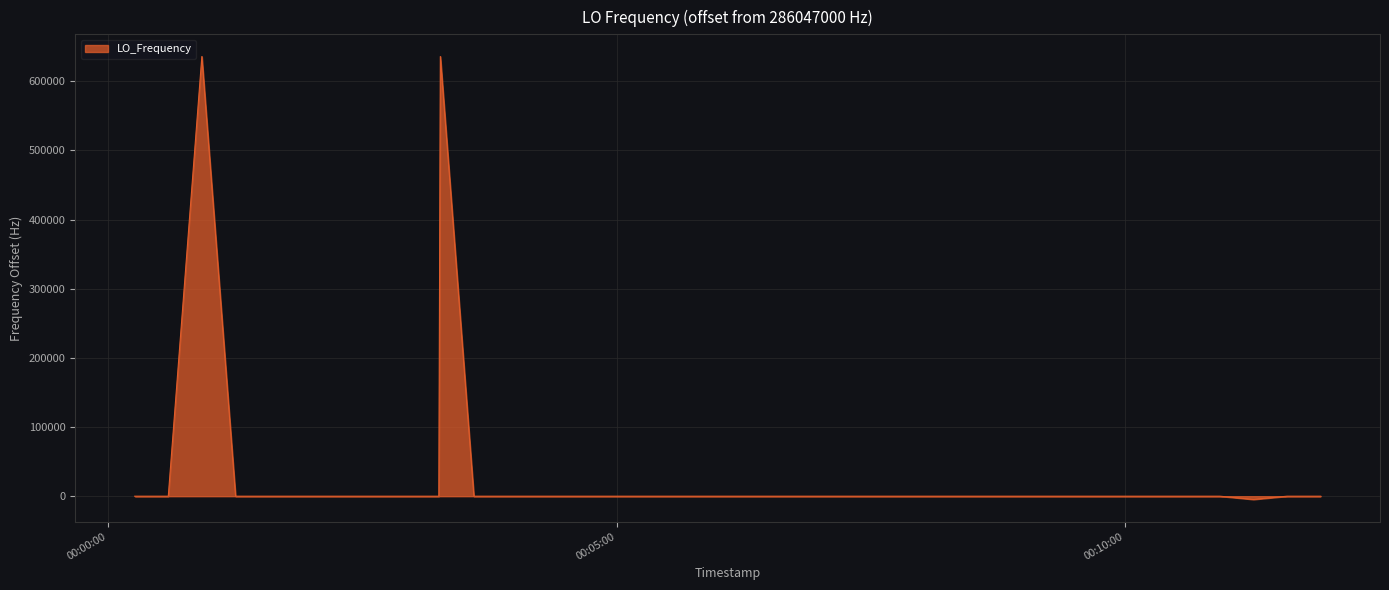

What is the difference between the maximum and minimum values?

640366.2